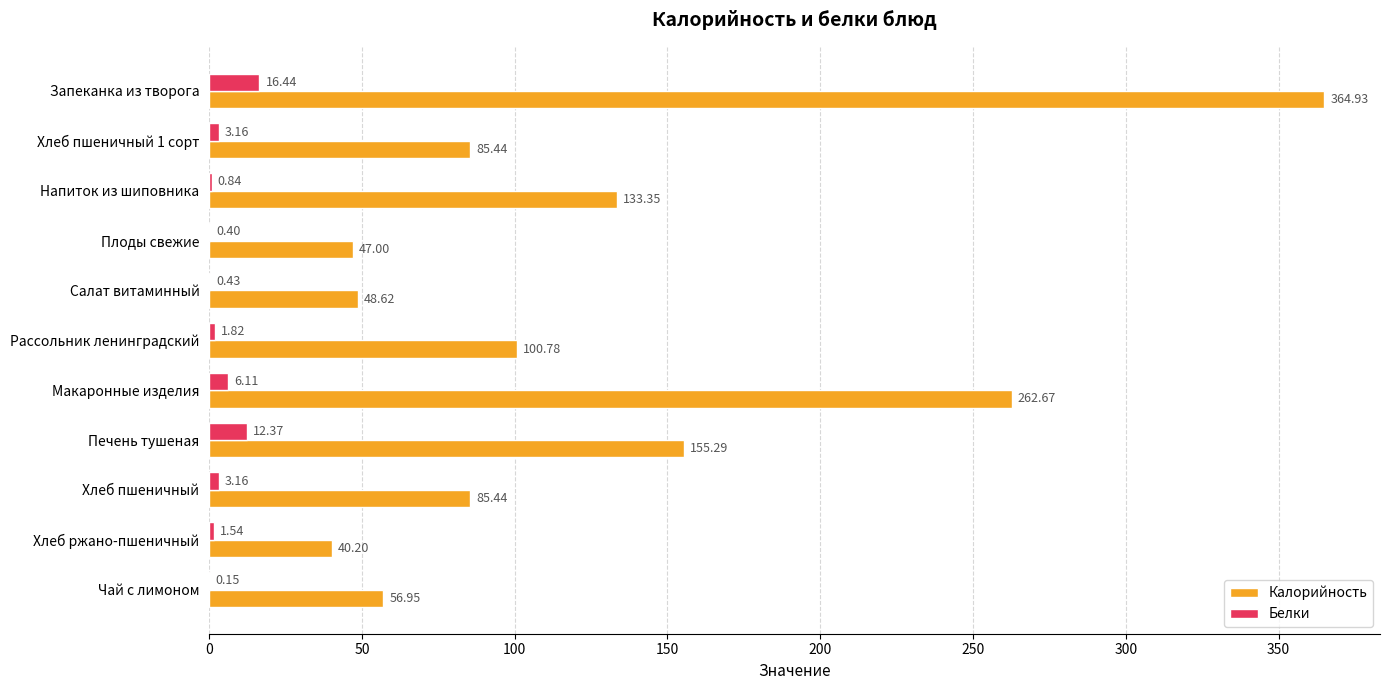

At which label is Белки closest to 8?

Макаронные изделия